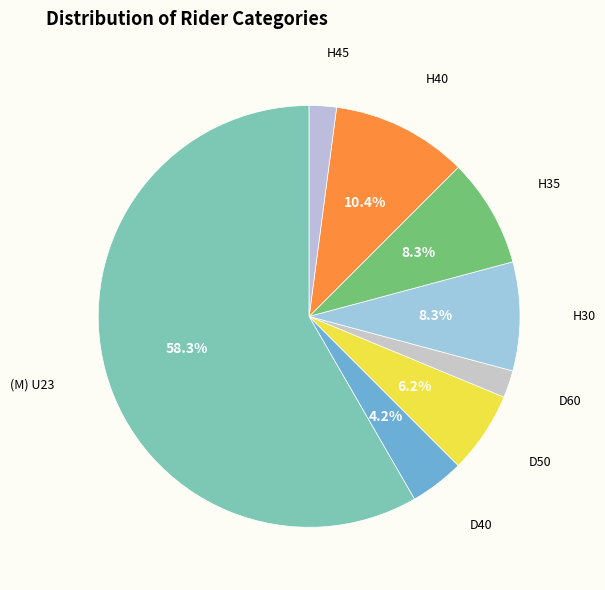

Which category accounts for the majority?

(M) U23